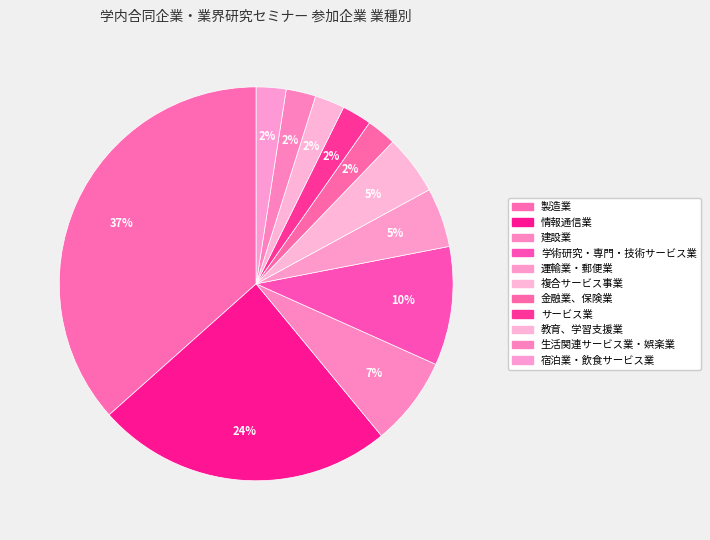

How many slices are in this pie chart?

11